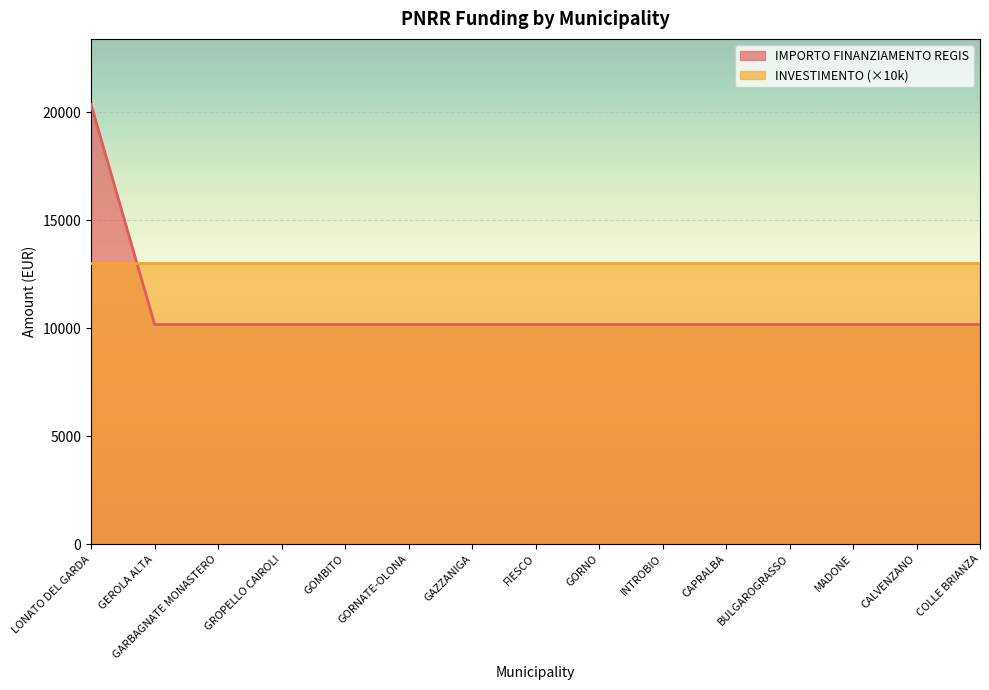

What is the value of the 12th point from the left?

10172